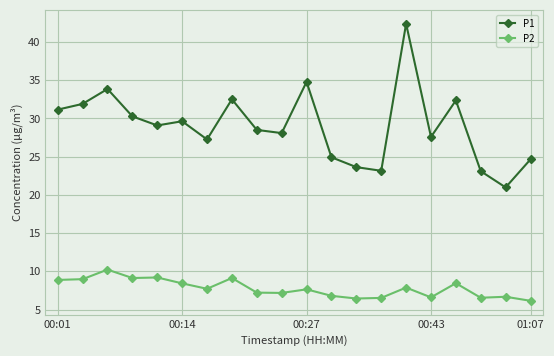

Which series has the largest range (max minus min)?

P1